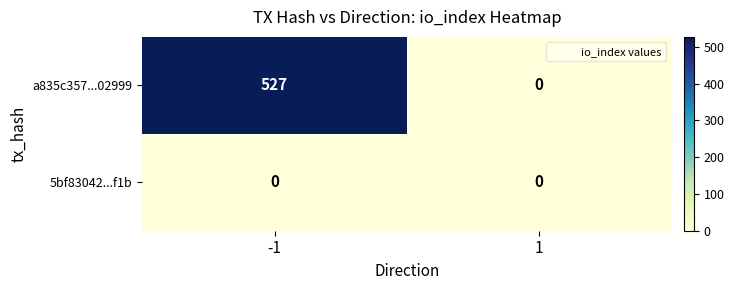

Reading left to right, list all the values displayed in this chart.

a835c357...02999: 527	0
5bf83042...f1b: 0	0